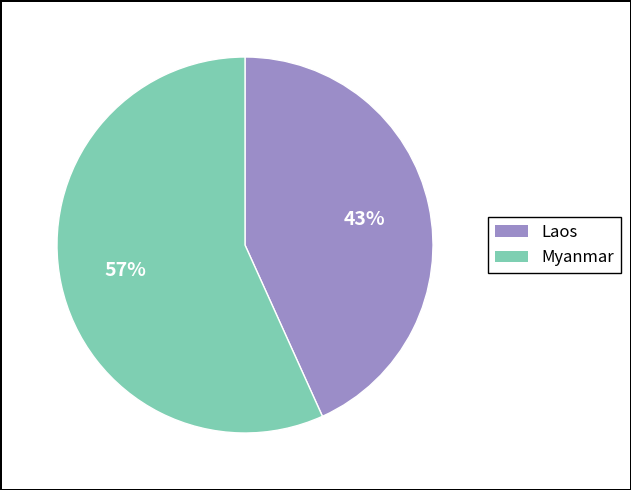

Which has a higher value, Myanmar or Laos?

Myanmar